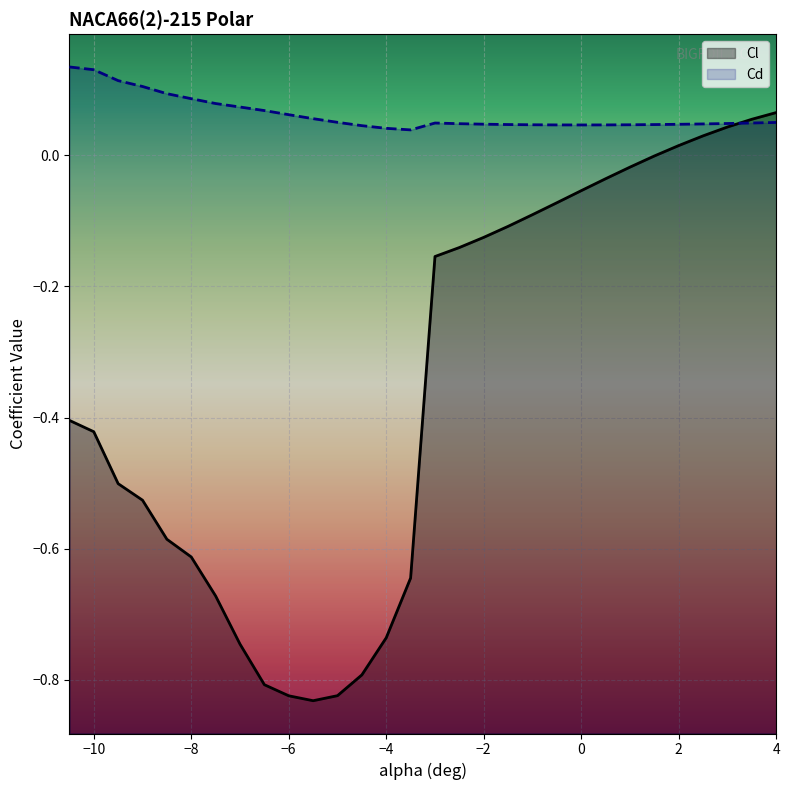

Which has a higher value, 2.0 or -5.5?

2.0